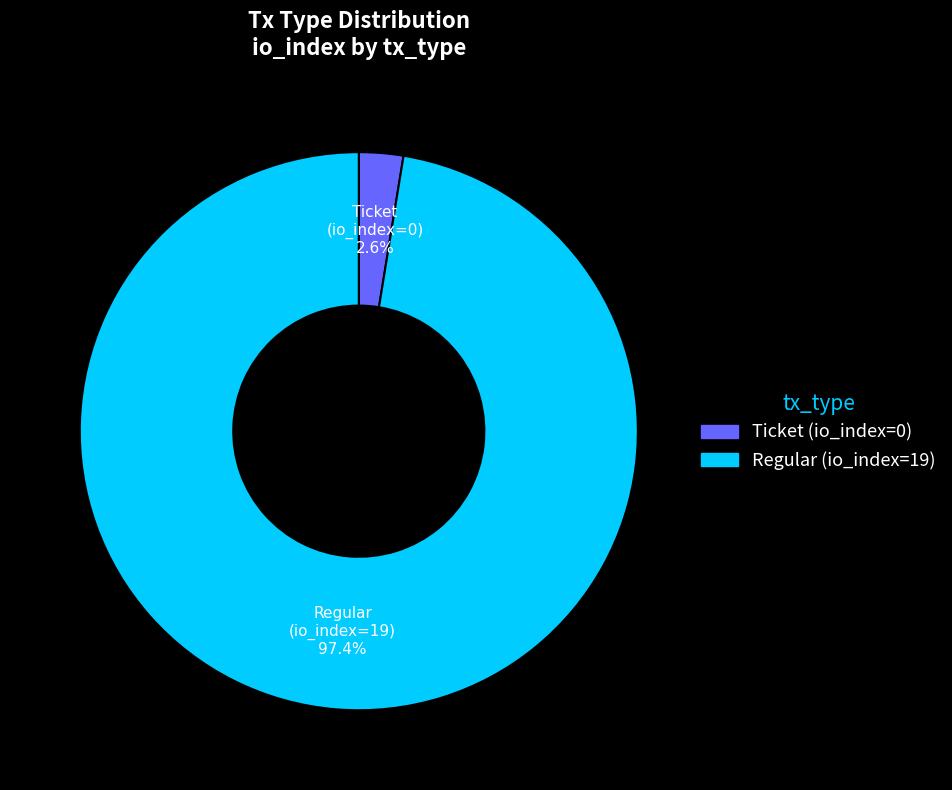

To the nearest percent, what is the difference between the Regular (io_index=19) and Ticket (io_index=0) slice percentages?

95%